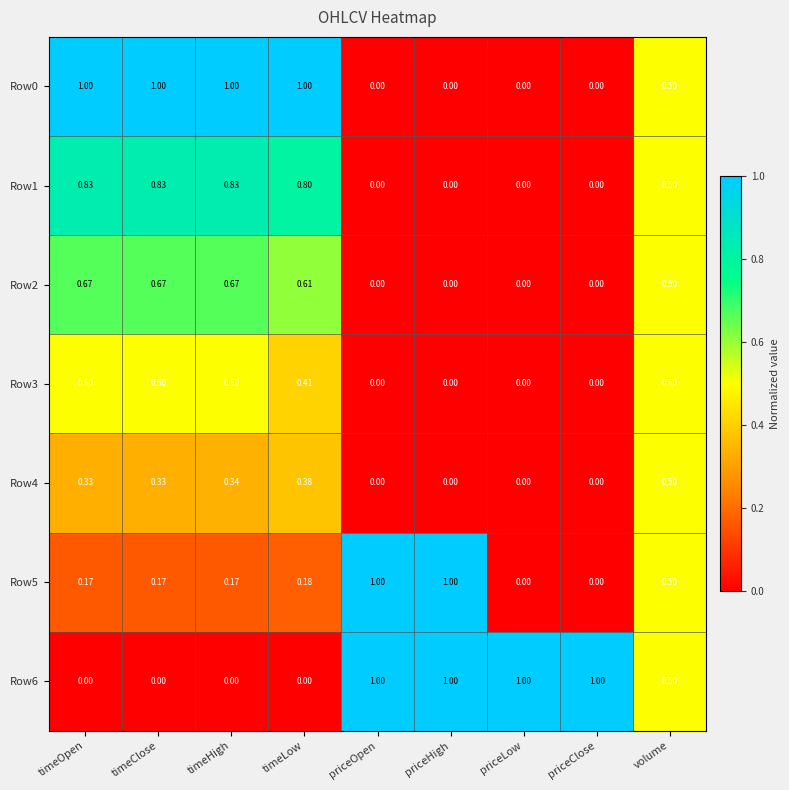

Is the value of Row3 at timeClose greater than the value of Row4 at priceLow?

Yes